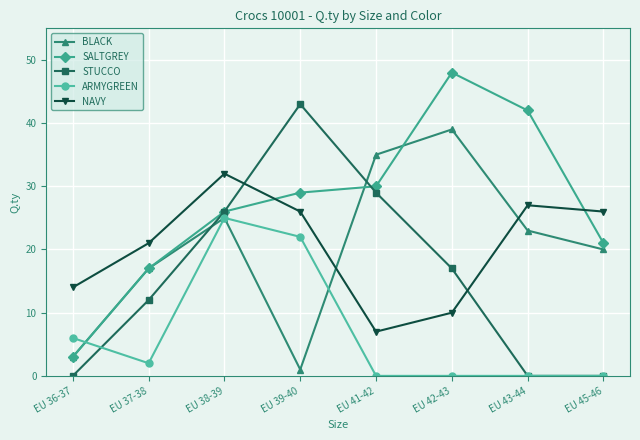

Reading left to right, transcribe all the data shown in this chart.

BLACK: EU 36-37=3	EU 37-38=17	EU 38-39=25	EU 39-40=1	EU 41-42=35	EU 42-43=39	EU 43-44=23	EU 45-46=20
SALTGREY: EU 36-37=3	EU 37-38=17	EU 38-39=26	EU 39-40=29	EU 41-42=30	EU 42-43=48	EU 43-44=42	EU 45-46=21
STUCCO: EU 36-37=0	EU 37-38=12	EU 38-39=26	EU 39-40=43	EU 41-42=29	EU 42-43=17	EU 43-44=0	EU 45-46=0
ARMYGREEN: EU 36-37=6	EU 37-38=2	EU 38-39=25	EU 39-40=22	EU 41-42=0	EU 42-43=0	EU 43-44=0	EU 45-46=0
NAVY: EU 36-37=14	EU 37-38=21	EU 38-39=32	EU 39-40=26	EU 41-42=7	EU 42-43=10	EU 43-44=27	EU 45-46=26